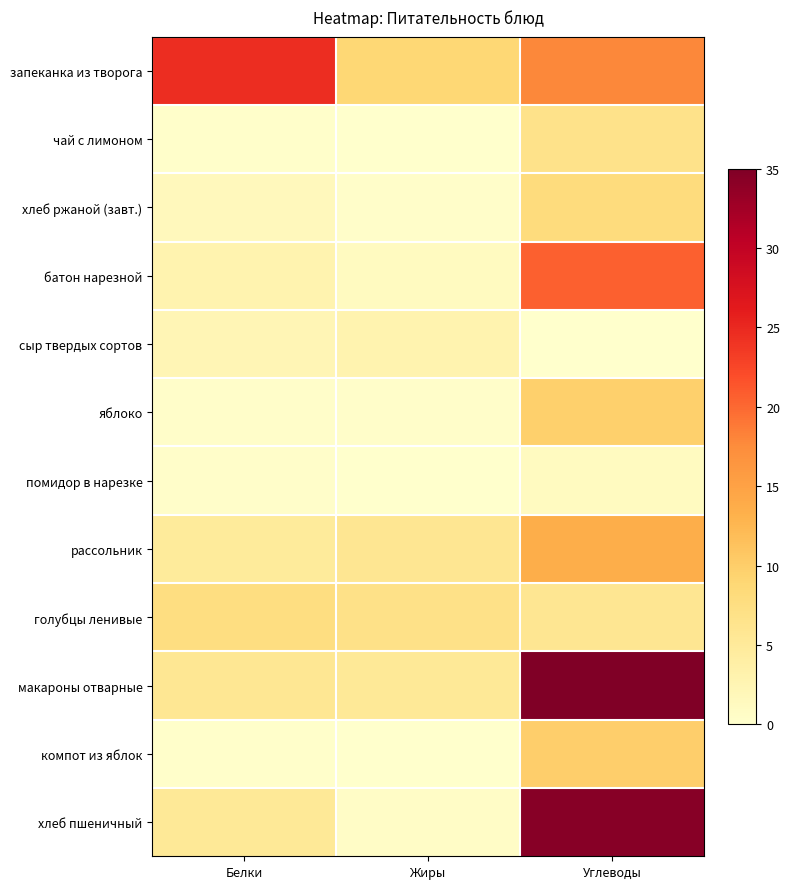

At Углеводы, list the series in order from smallest to largest.

сыр твердых сортов, помидор в нарезке, голубцы ленивые, чай с лимоном, хлеб ржаной (завт.), яблоко, компот из яблок, рассольник, запеканка из творога, батон нарезной, хлеб пшеничный, макароны отварные